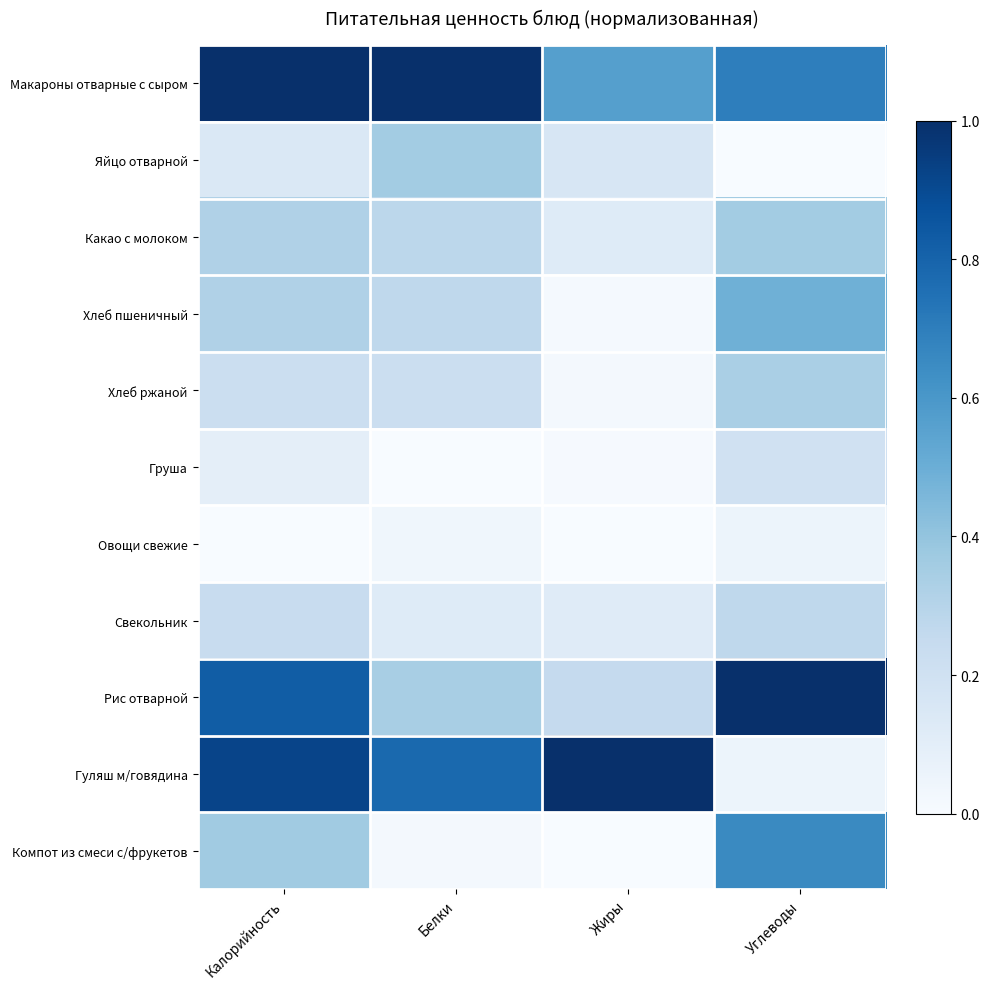

What is the total value across all series at Жиры?

2.3